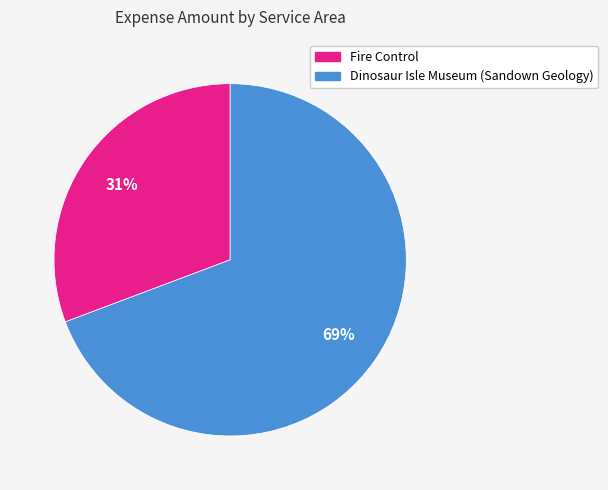

Which category has the smallest portion of the pie?

Fire Control